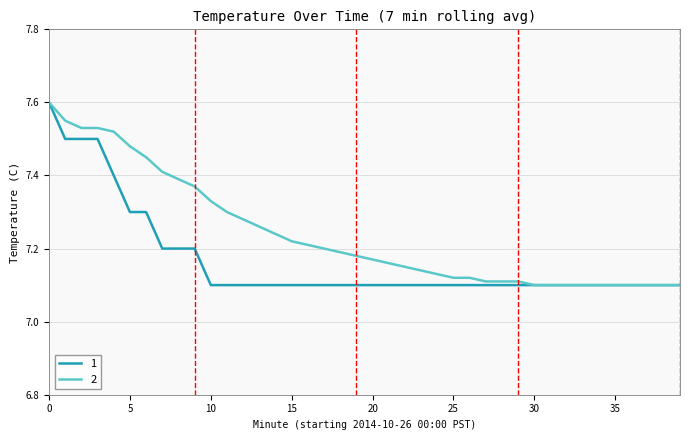

What is the maximum value shown in the chart?

7.6